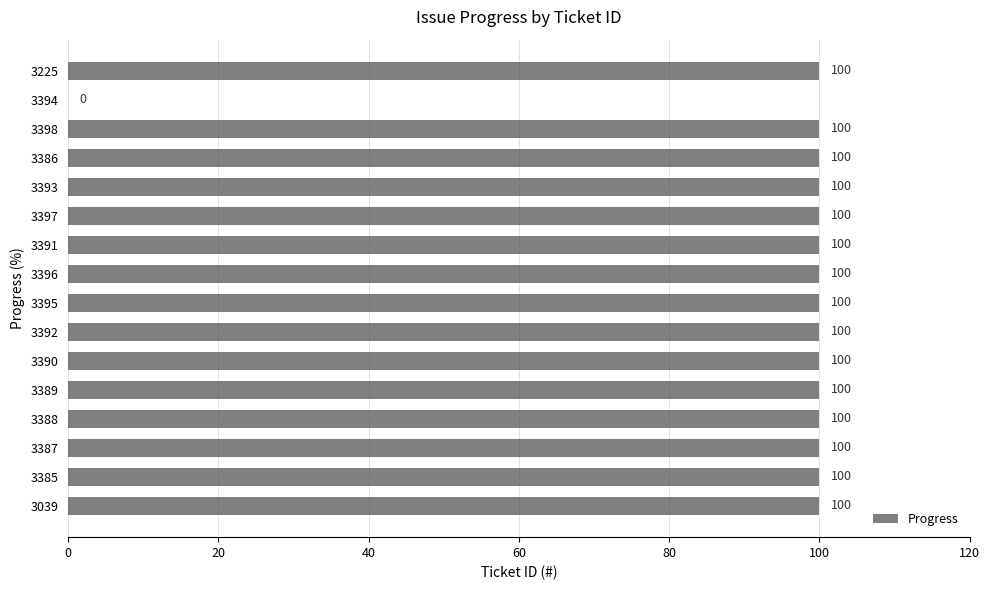

The chart shows a value of 58 at 3039. True or false?

False